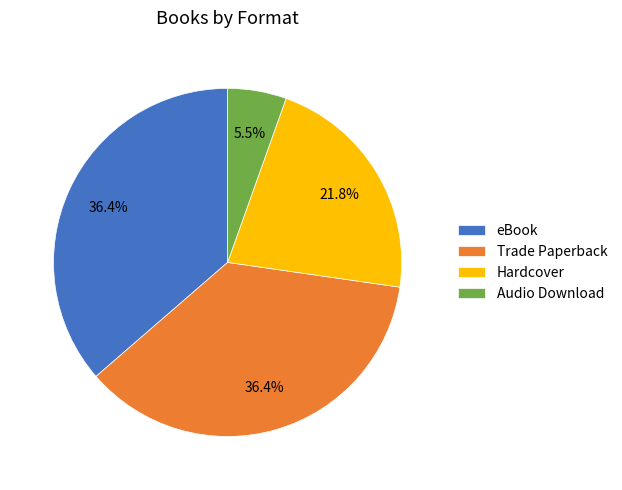

Is it true that Hardcover is 9% of the pie?

False